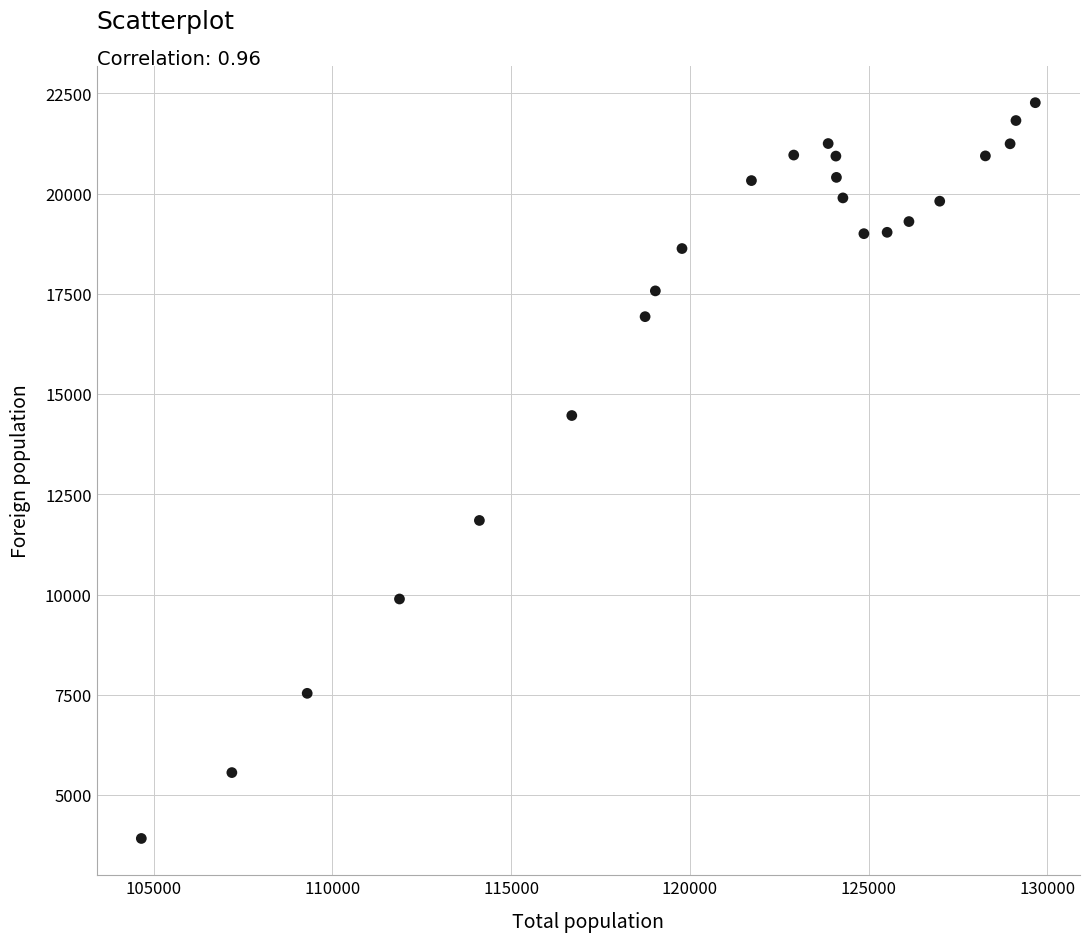

What is the range of X values (max minus min)?

25002